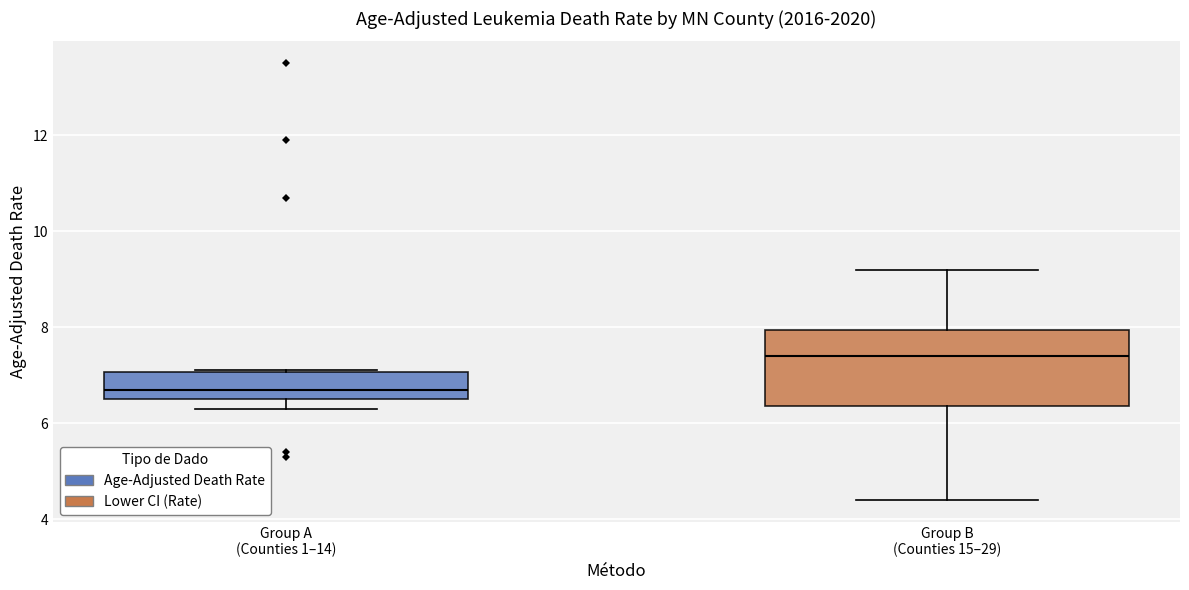

Reading left to right, read every box against the y-axis: the position of its median line, the range the box covers, and the ends of its whiskers. The values are not printed on the chart, so give them approximately, as read against the axis.

Group A (Counties 1–14): median 6.8, box 6.6 to 7.0, whiskers 6.4 to 7.2
Group B (Counties 15–29): median 7.4, box 6.4 to 8.0, whiskers 4.4 to 9.2